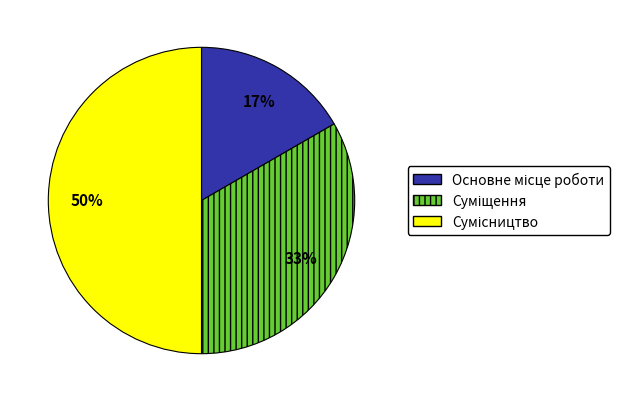

To the nearest percent, what is the difference between the largest and smallest slice percentages?

33%